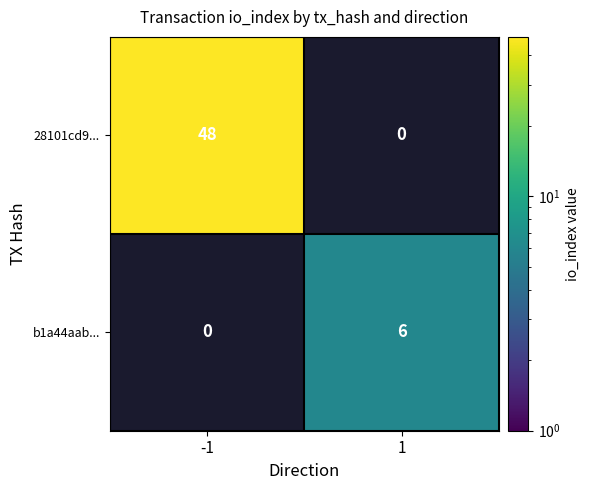

Which category has the lowest value across all series?

1